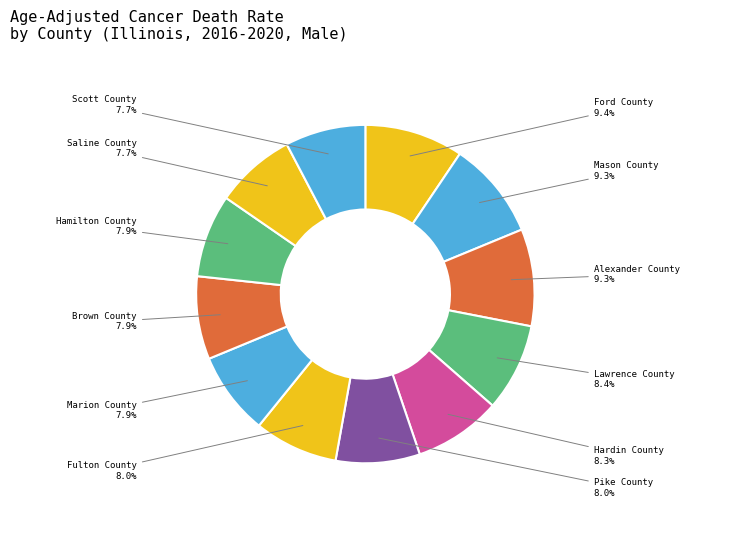

Rank the categories by value from lowest to highest.

Saline County, Scott County, Hamilton County, Brown County, Marion County, Fulton County, Pike County, Hardin County, Lawrence County, Alexander County, Mason County, Ford County